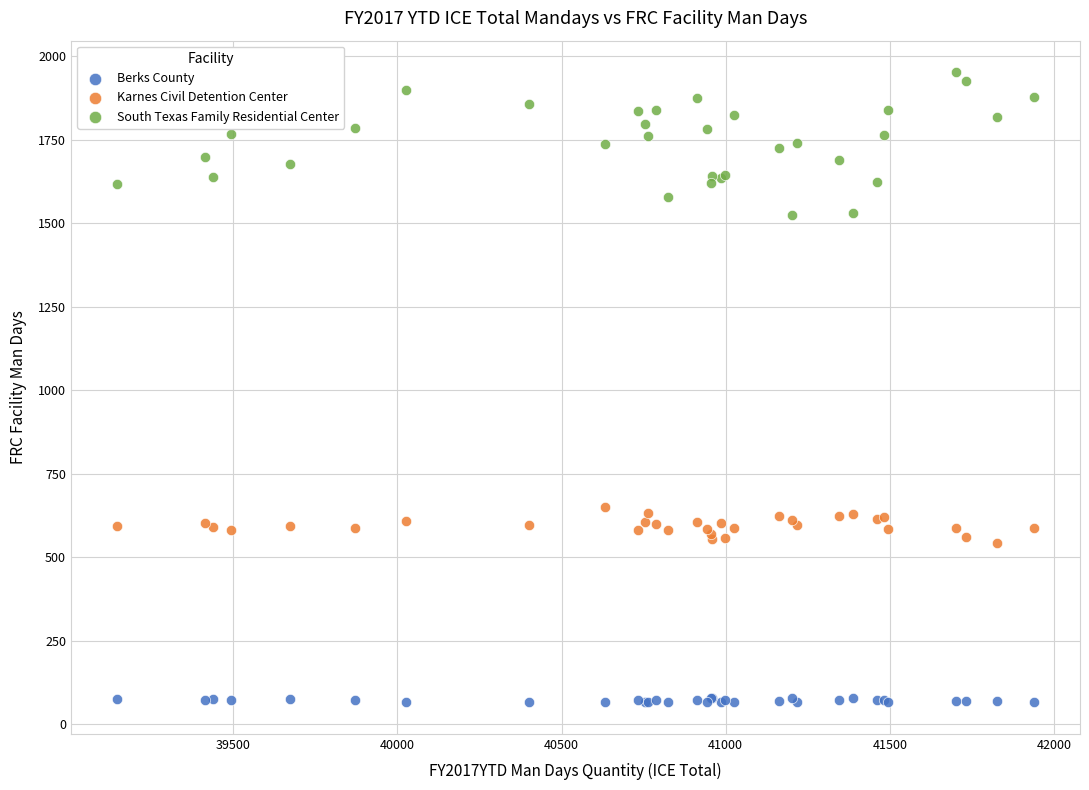

Which series has the largest Y range (max minus min)?

South Texas Family Residential Center